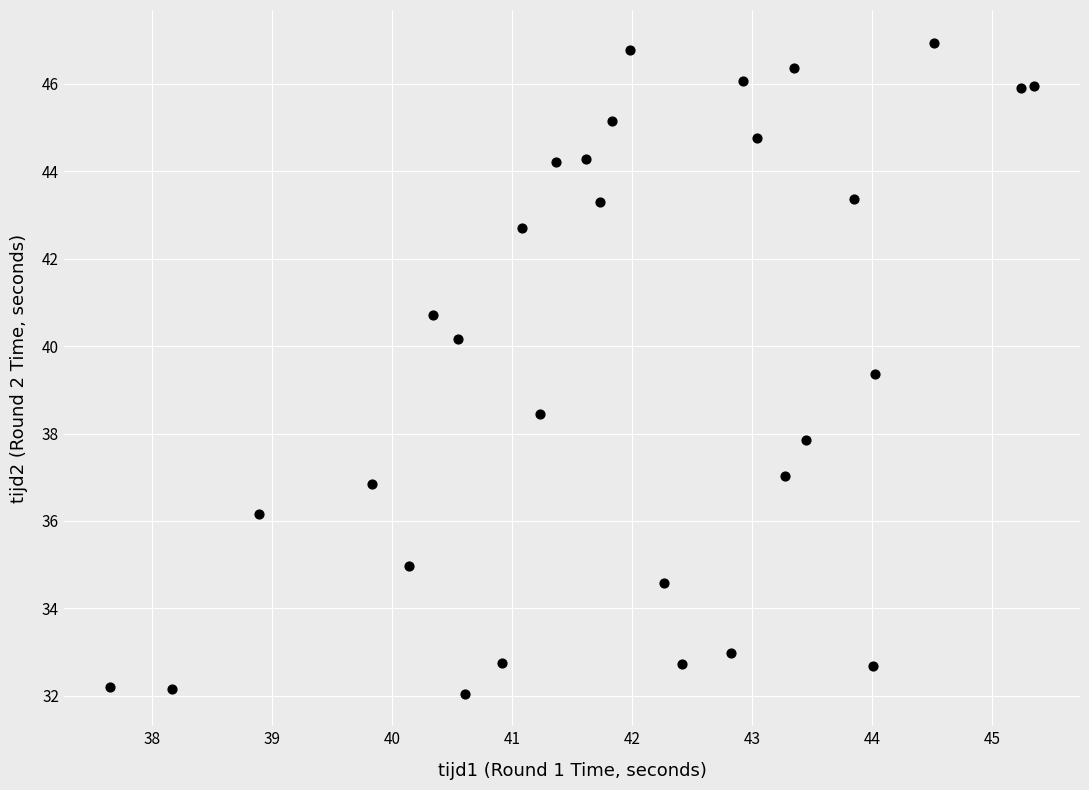

What is the range of Y values (max minus min)?

14.9